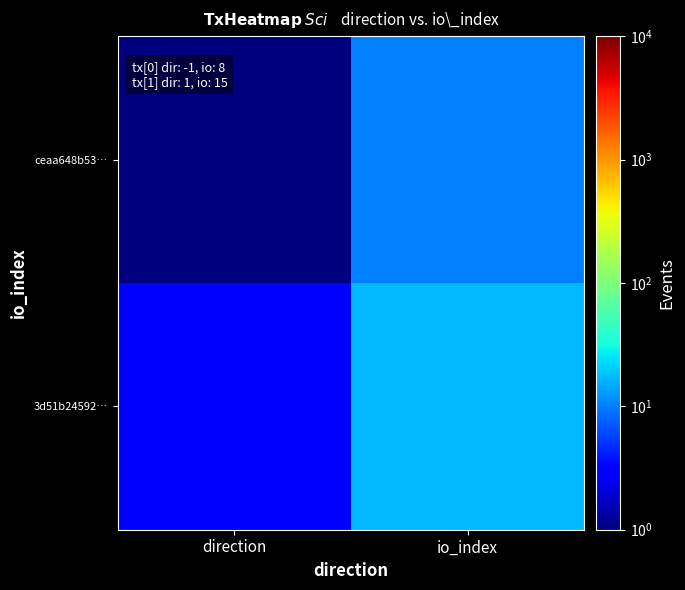

Which category has the lowest value across all series?

direction